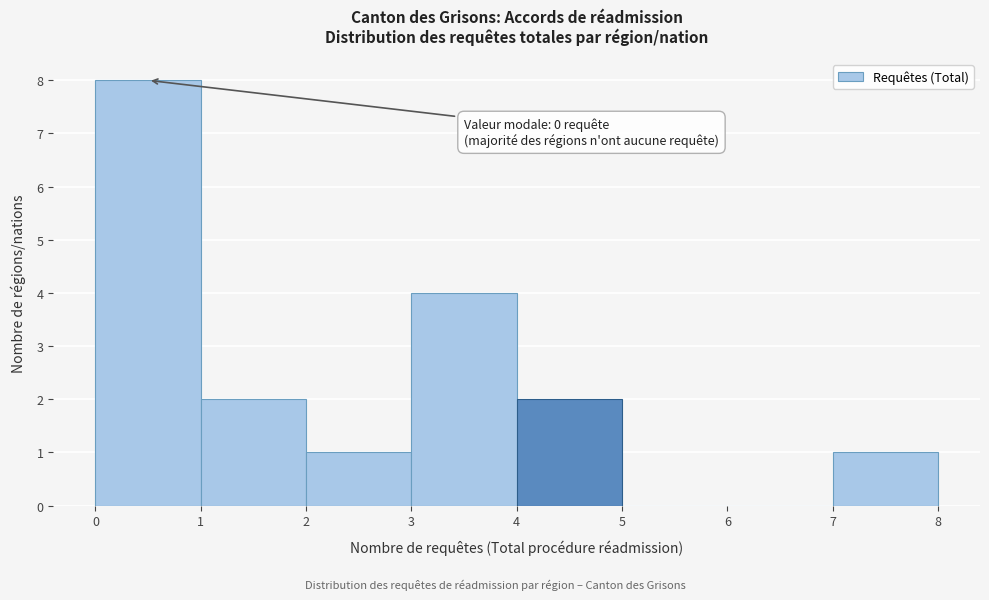

Which range on the x-axis has the tallest bar?

0 to 1